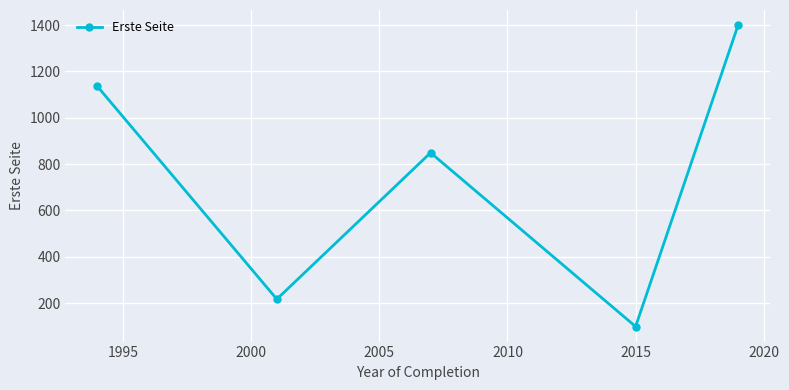

Reading right to left, what are all the values shown in this chart?

1400	99	849	217	1135